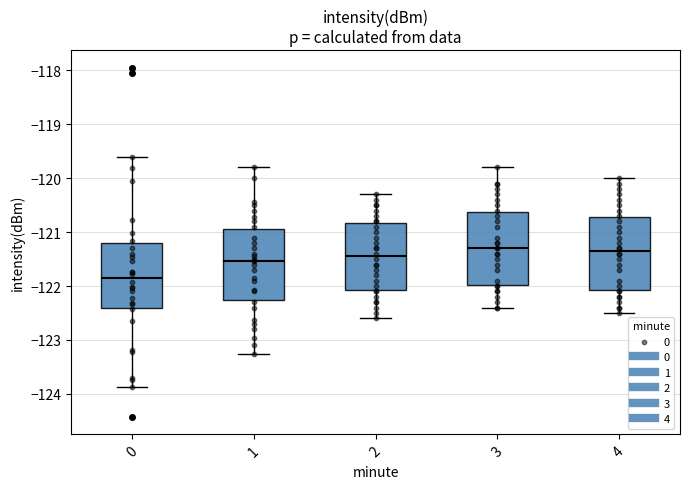

Where does the median line of the box at x = 2 sit on the y-axis? The values are not printed on the chart, so give them approximately, as read against the axis.

-121.4